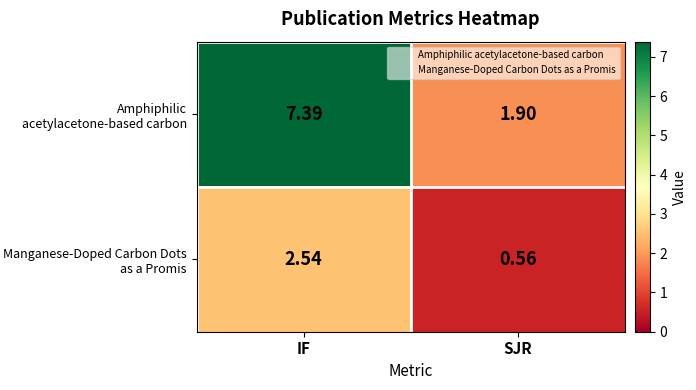

Which series has the largest total across all categories?

Amphiphilic acetylacetone-based carbon